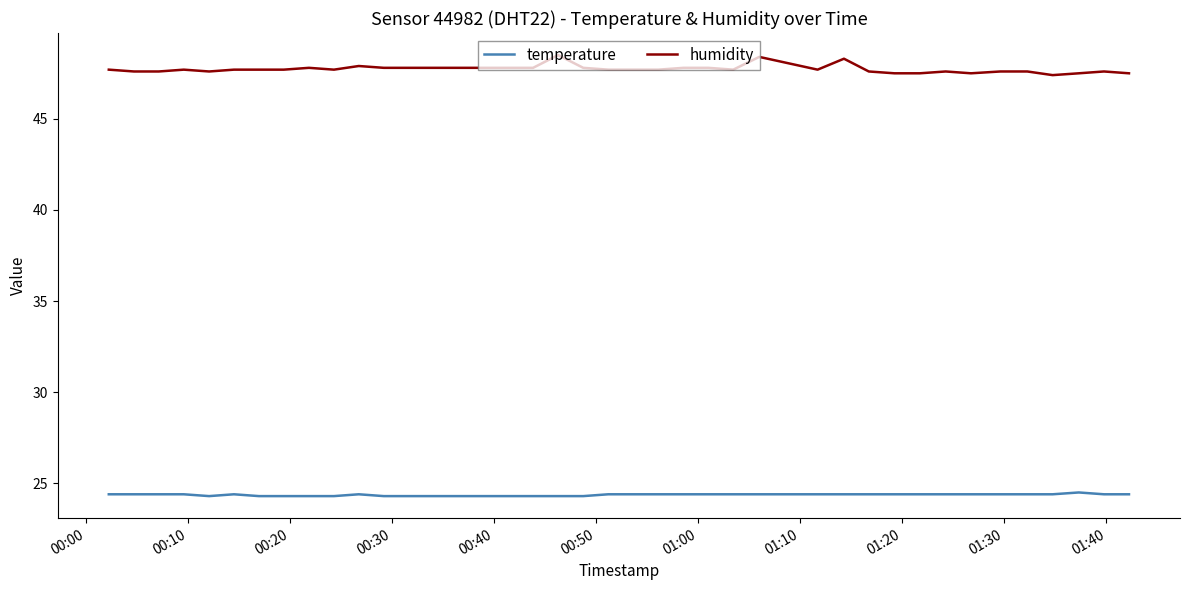

Is this an area chart (filled region under the line)?

No